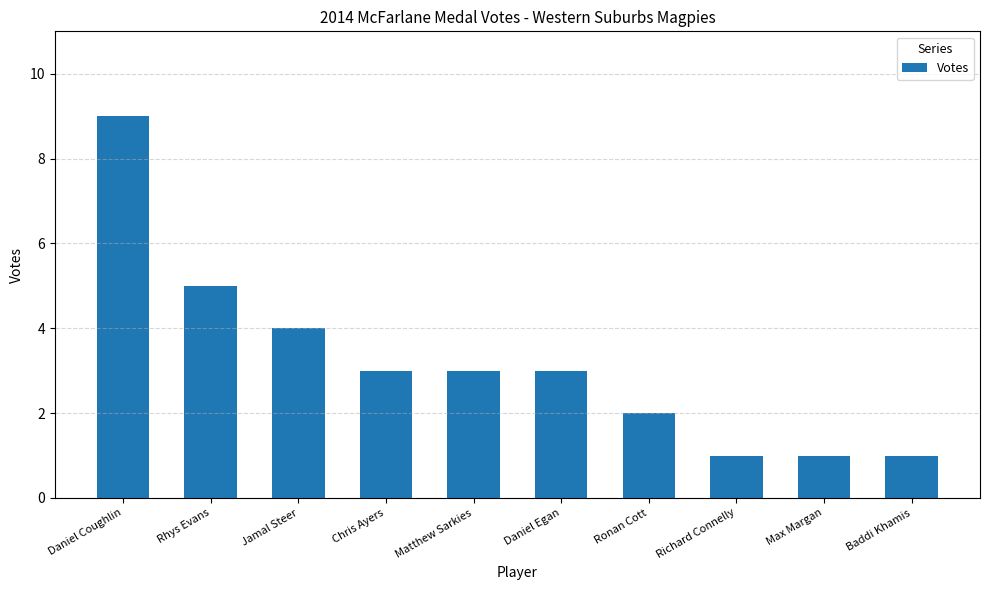

What is the approximate value at Baddi Khamis?

1